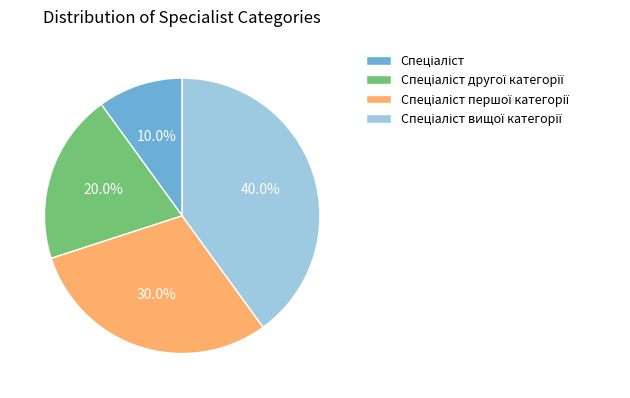

Does any single category account for the majority?

No